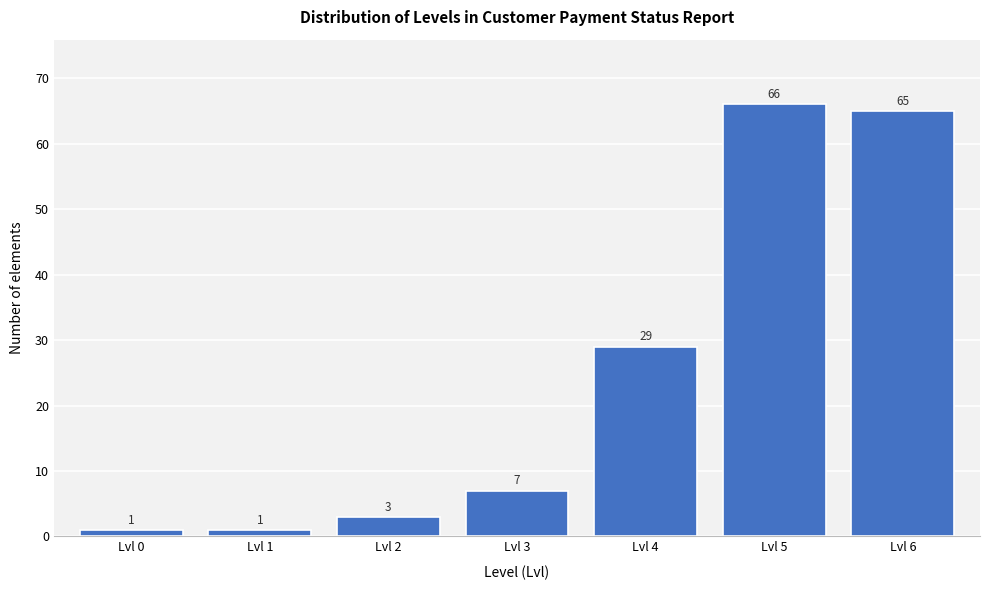

Reading left to right, extract all data points from this chart.

1	1	3	7	29	66	65